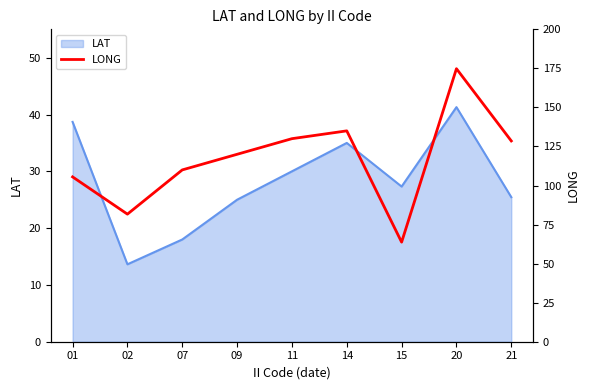

The LAT series shows 25.0 at 09. True or false?

True